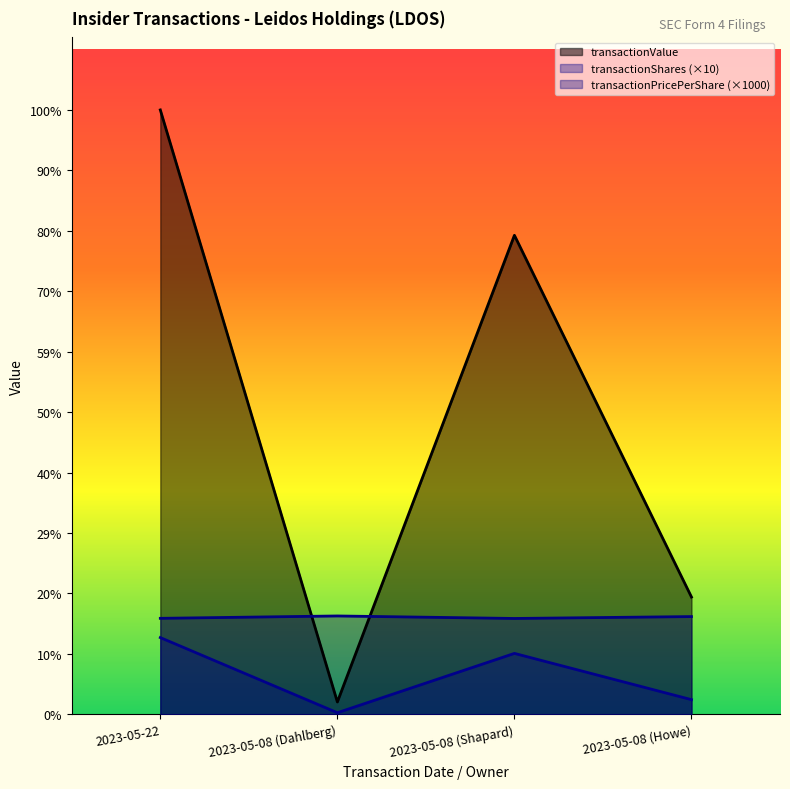

Where is transactionValue nearest to the value 253298?

2023-05-08 (Shapard)